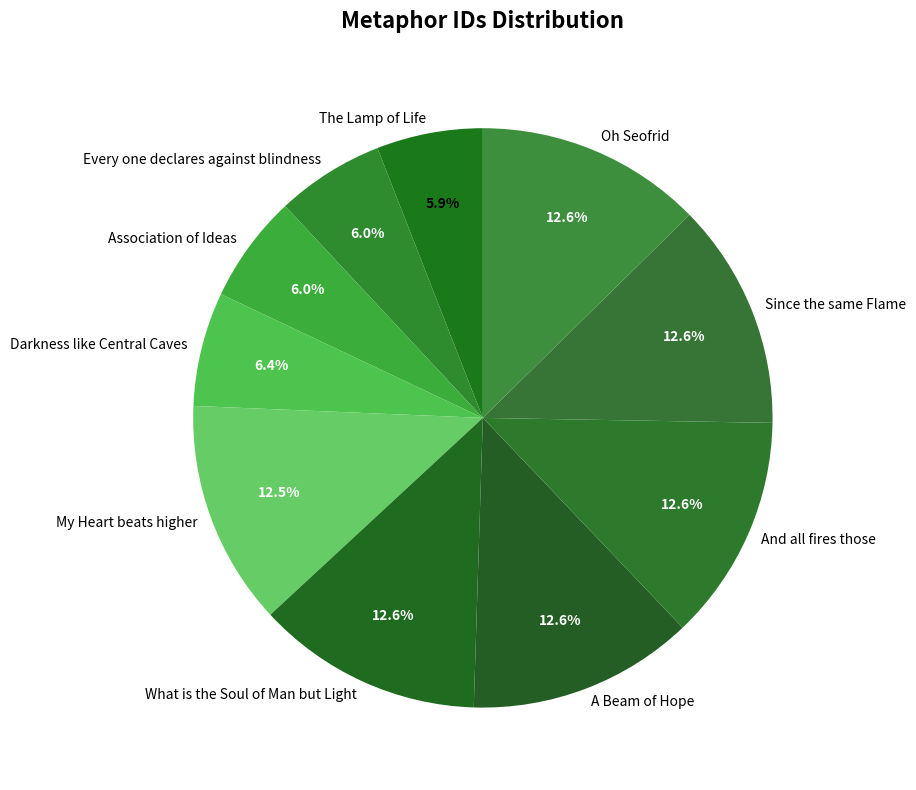

To the nearest percent, what is the difference between the largest and smallest slice percentages?

7%